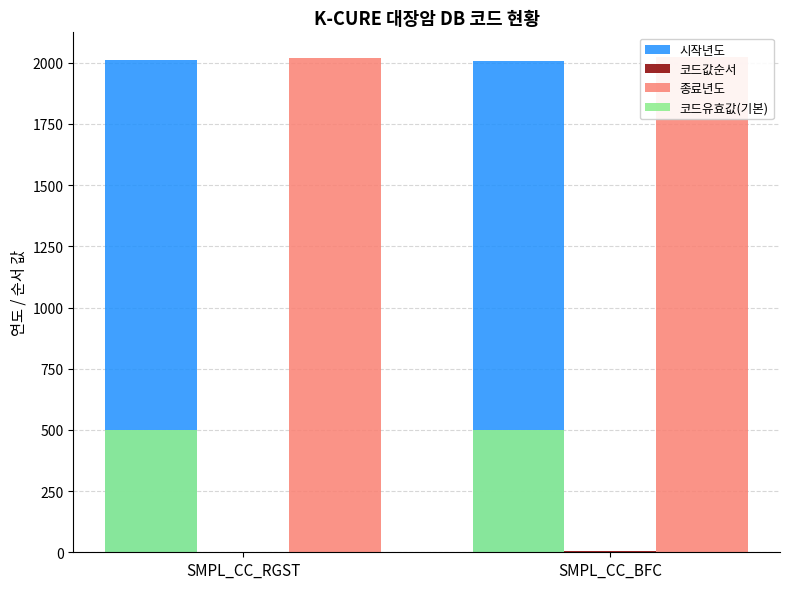

What are all the series names shown in the legend?

시작년도, 코드값순서, 종료년도, 코드유효값(기본)